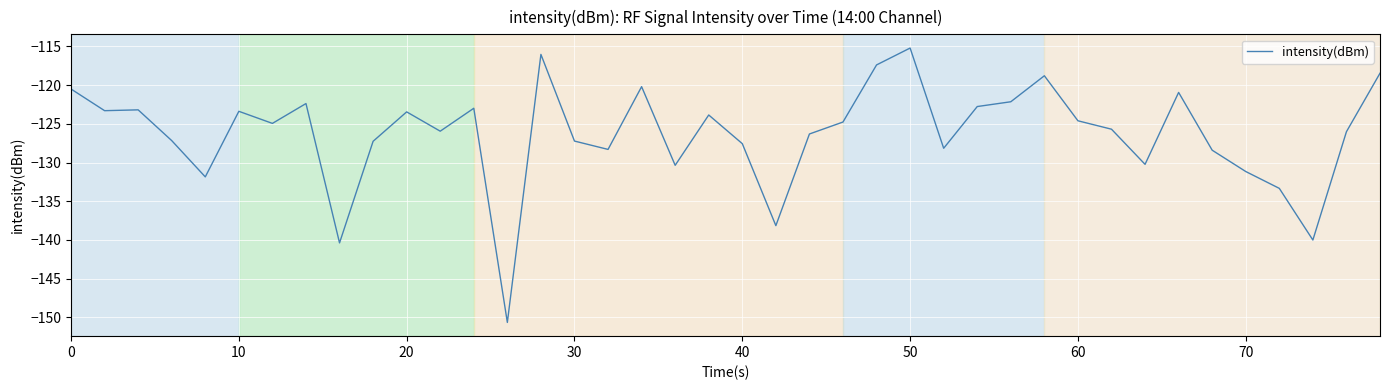

What is the greatest value displayed?

-115.2